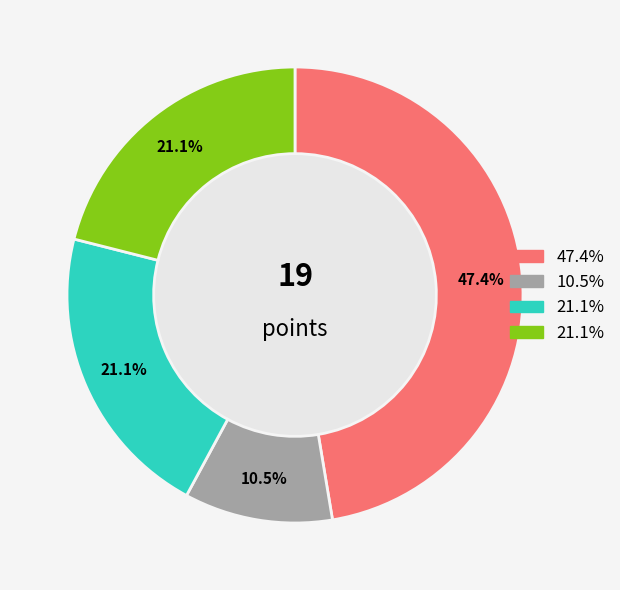

How many slices are in this pie chart?

4